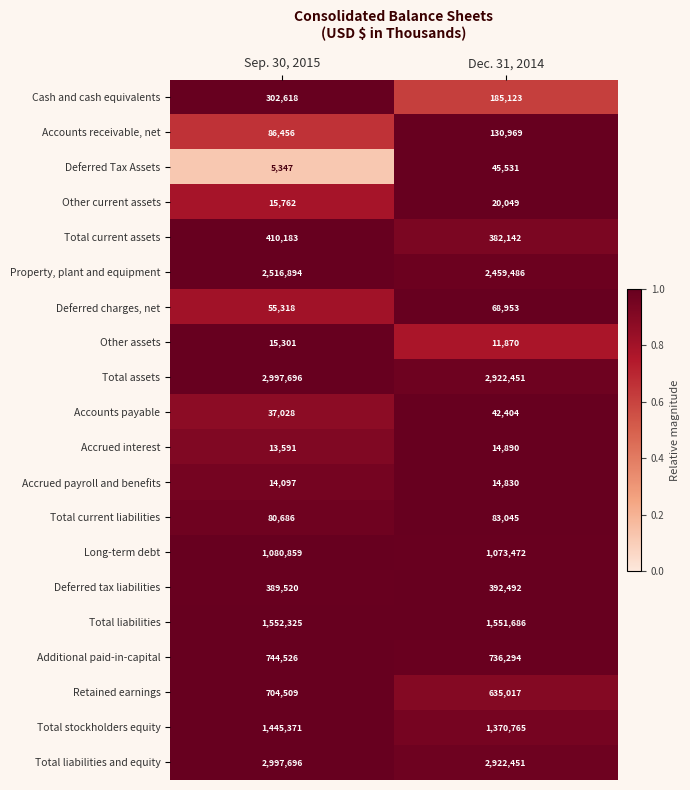

Between Sep. 30, 2015 and Dec. 31, 2014, which series saw the biggest shift?

Cash and cash equivalents